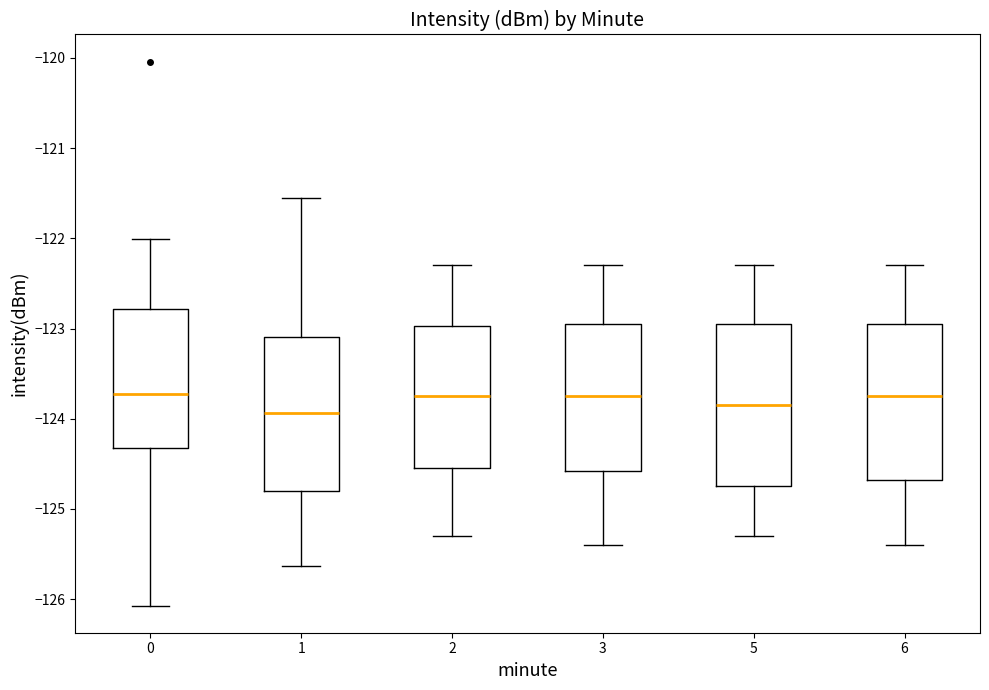

Reading left to right, read every box against the y-axis: the position of its median line, the range the box covers, and the ends of its whiskers. The values are not printed on the chart, so give them approximately, as read against the axis.

0: median -123.7, box -124.3 to -122.8, whiskers -126.1 to -122.0
1: median -123.9, box -124.8 to -123.1, whiskers -125.6 to -121.6
2: median -123.7, box -124.5 to -123.0, whiskers -125.3 to -122.3
3: median -123.7, box -124.6 to -122.9, whiskers -125.4 to -122.3
5: median -123.8, box -124.7 to -122.9, whiskers -125.3 to -122.3
6: median -123.7, box -124.7 to -122.9, whiskers -125.4 to -122.3